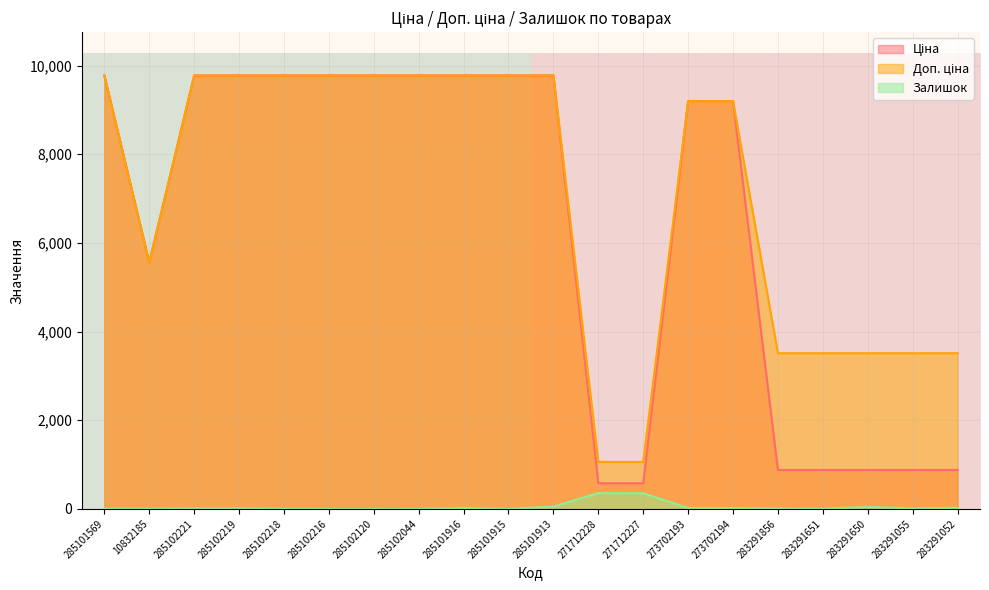

The Залишок series shows 18.0 at 273702194. True or false?

True